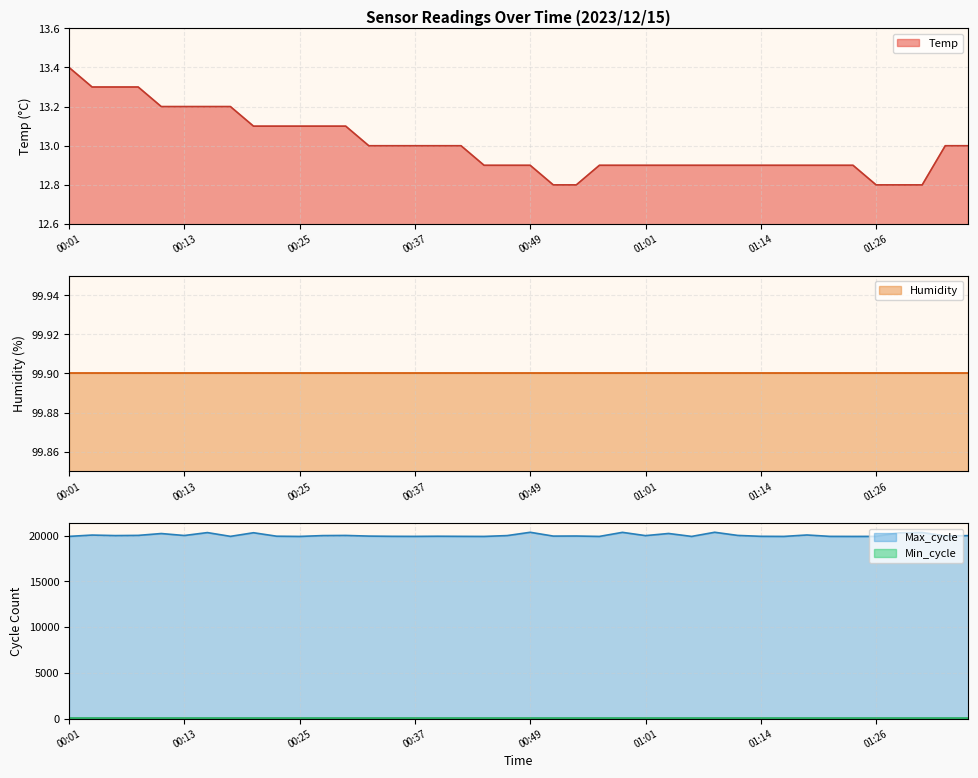

Reading right to left, extract all data points from this chart.

Temp: 13.0	13.0	12.8	12.8	12.8	12.9	12.9	12.9	12.9	12.9	12.9	12.9	12.9	12.9	12.9	12.9	12.9	12.8	12.8	12.9	12.9	12.9	13.0	13.0	13.0	13.0	13.0	13.1	13.1	13.1	13.1	13.1	13.2	13.2	13.2	13.2	13.3	13.3	13.3	13.4
Max_cycle: 19995.0	19957.0	20336.0	20300.0	19911.0	19907.0	19912.0	20064.0	19908.0	19919.0	20016.0	20361.0	19908.0	20229.0	19994.0	20352.0	19908.0	19951.0	19943.0	20360.0	19998.0	19907.0	19915.0	19927.0	19912.0	19919.0	19943.0	20014.0	19998.0	19907.0	19931.0	20310.0	19914.0	20327.0	20007.0	20223.0	20020.0	19999.0	20055.0	19911.0